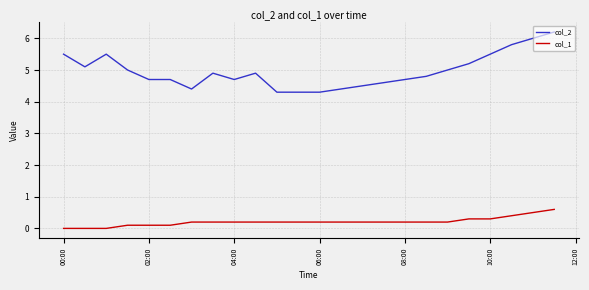

What is the sum of all col_2 values?

119.0